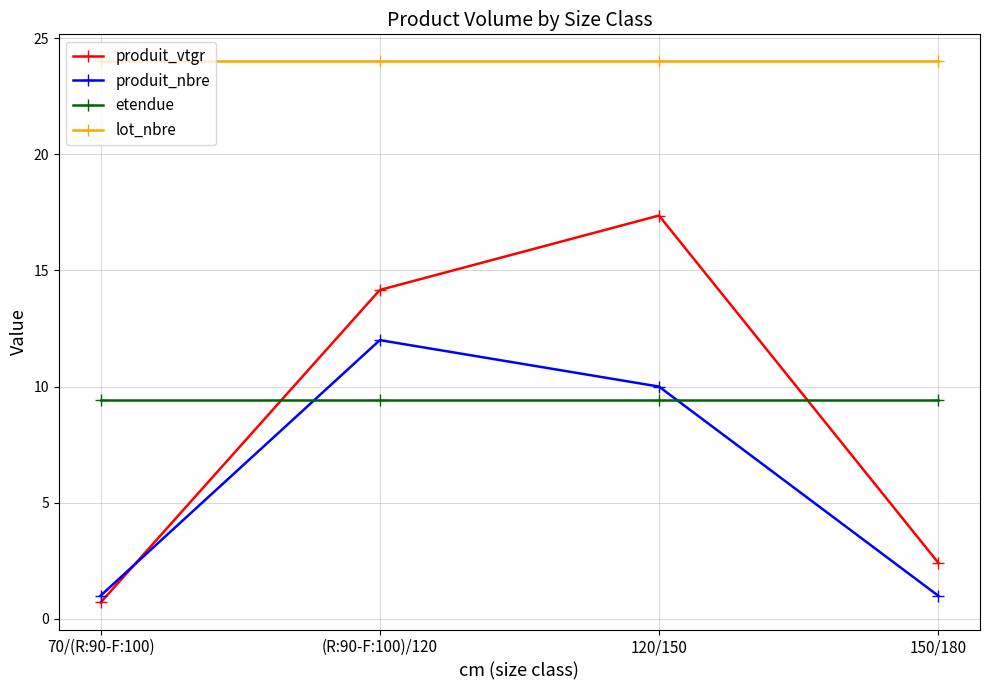

What is the sum of all produit_vtgr values?

34.7